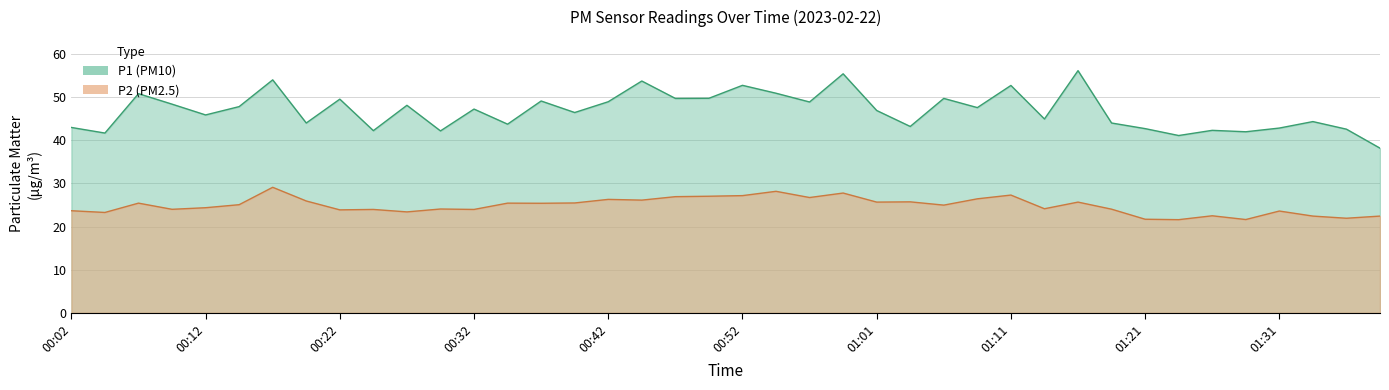

What is the total value across all series at 00:22?

73.4